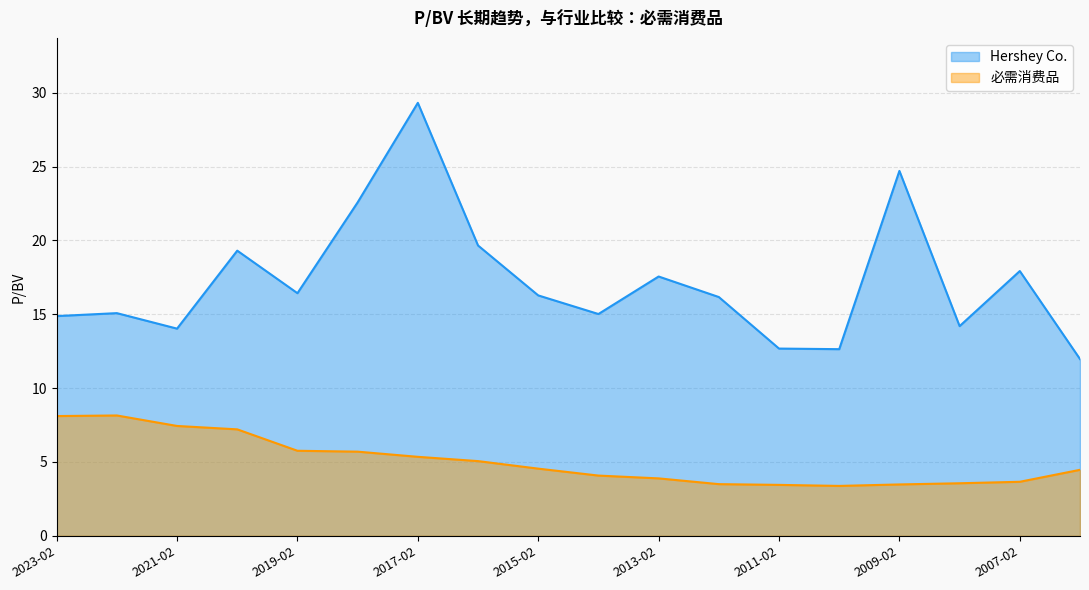

What is the approximate value of Hershey Co. at 2022-02-18?

15.1